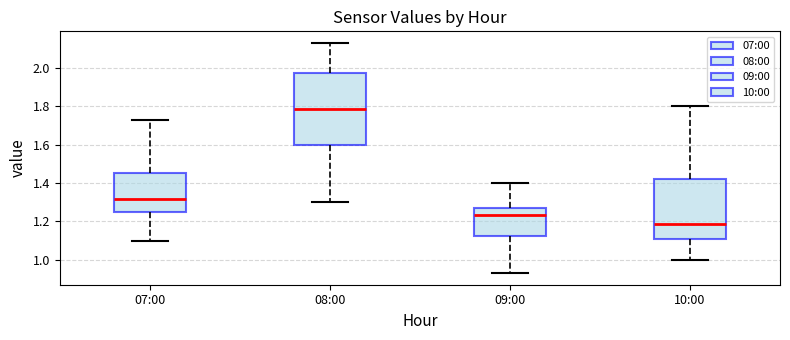

Which box's median line is the lowest?

10:00